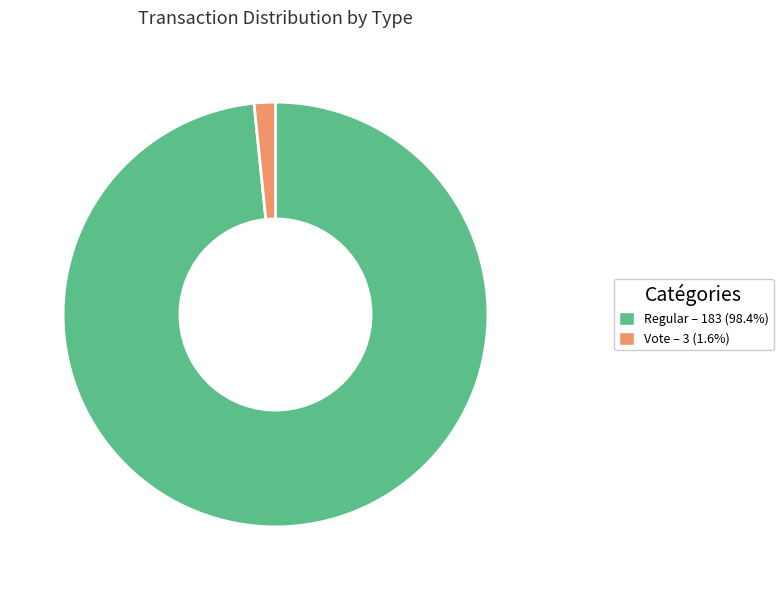

Which has a higher value, Vote or Regular?

Regular